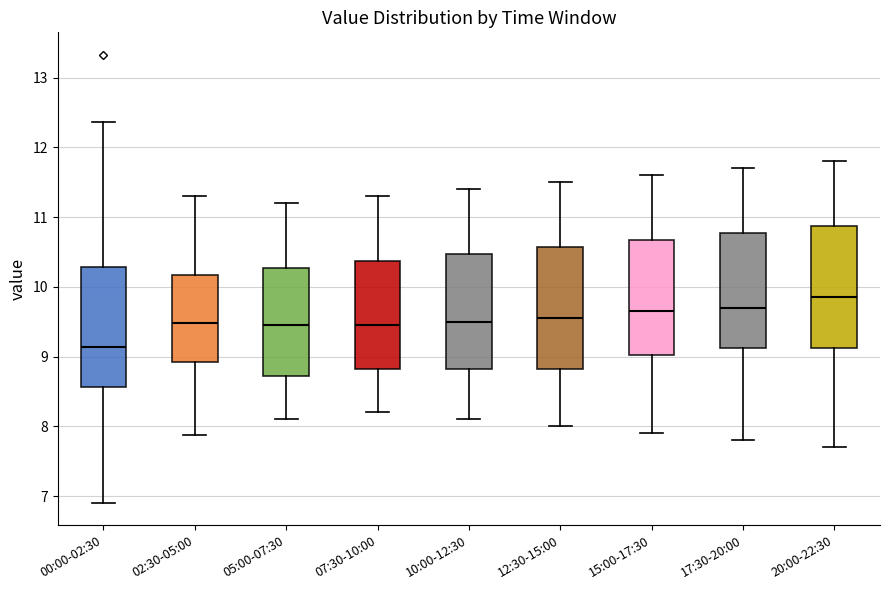

Reading left to right, read every box against the y-axis: the position of its median line, the range the box covers, and the ends of its whiskers. The values are not printed on the chart, so give them approximately, as read against the axis.

00:00-02:30: median 9.1, box 8.6 to 10.3, whiskers 6.9 to 12.4
02:30-05:00: median 9.5, box 8.9 to 10.2, whiskers 7.9 to 11.3
05:00-07:30: median 9.5, box 8.7 to 10.3, whiskers 8.1 to 11.2
07:30-10:00: median 9.5, box 8.8 to 10.4, whiskers 8.2 to 11.3
10:00-12:30: median 9.5, box 8.8 to 10.5, whiskers 8.1 to 11.4
12:30-15:00: median 9.6, box 8.8 to 10.6, whiskers 8.0 to 11.5
15:00-17:30: median 9.7, box 9.0 to 10.7, whiskers 7.9 to 11.6
17:30-20:00: median 9.7, box 9.1 to 10.8, whiskers 7.8 to 11.7
20:00-22:30: median 9.9, box 9.1 to 10.9, whiskers 7.7 to 11.8